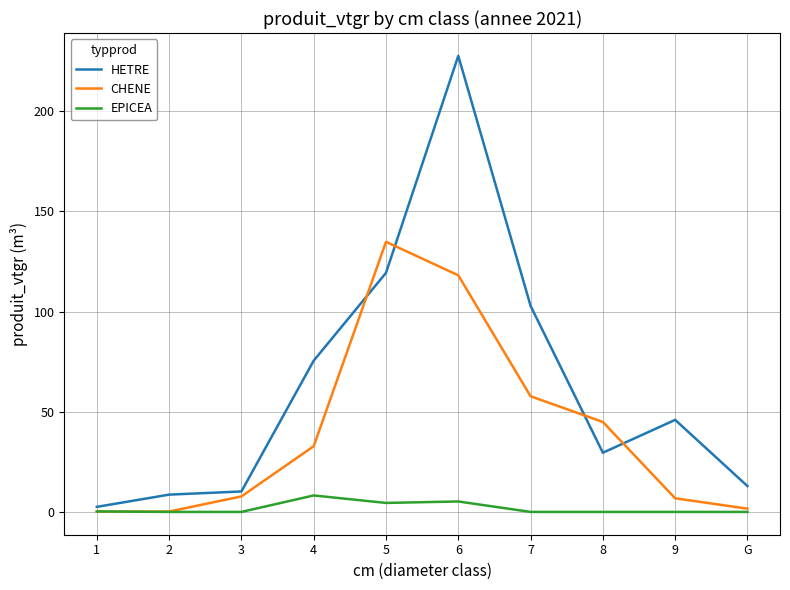

At 5, list the series in order from largest to smallest.

CHENE, HETRE, EPICEA